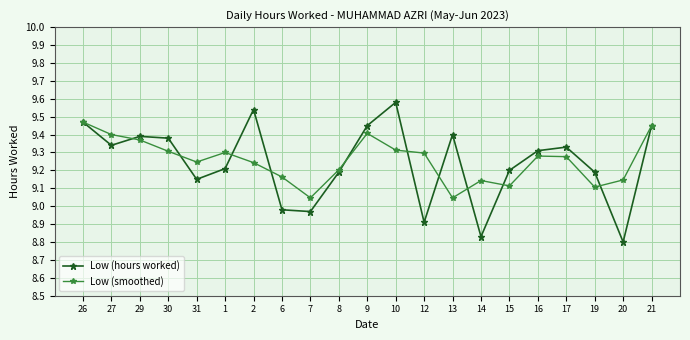

Where does the Low (hours worked) series first go above 9?

26